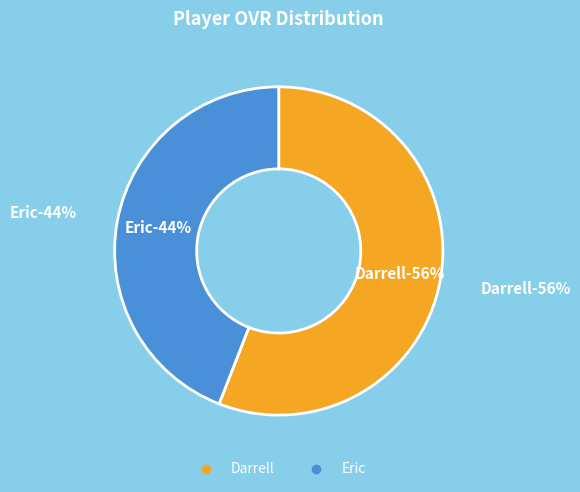

What is the total percentage of Darrell and Eric?

100.0%